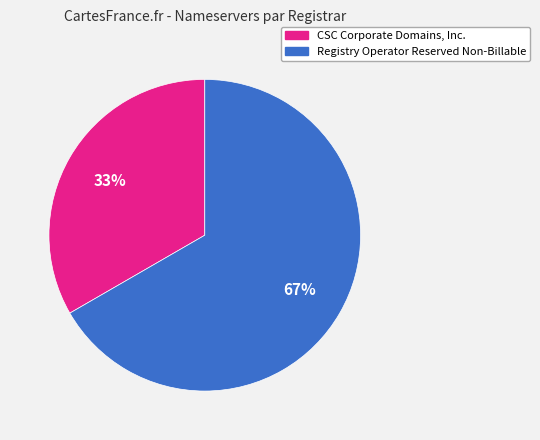

Does CSC Corporate Domains, Inc. represent more than half of the total?

No